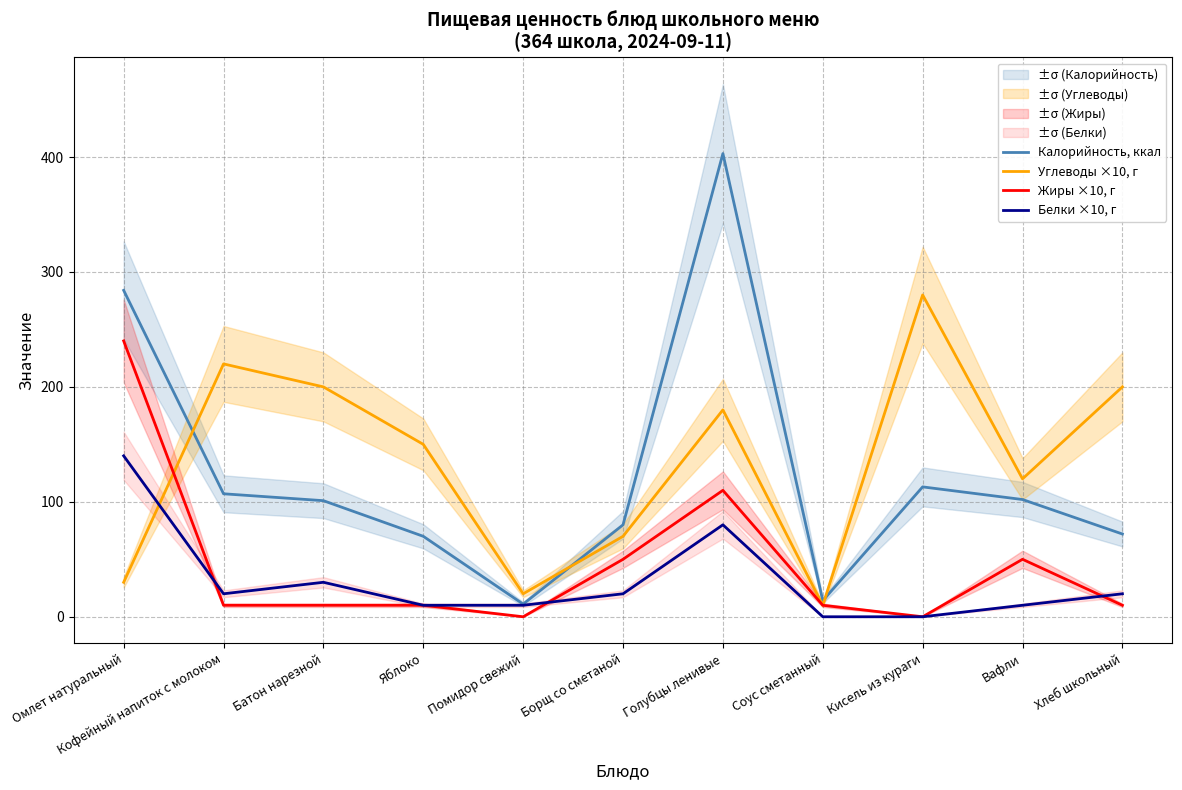

Is the value of Белки ×10, г at Помидор свежий greater than the value of Углеводы ×10, г at Омлет натуральный?

No